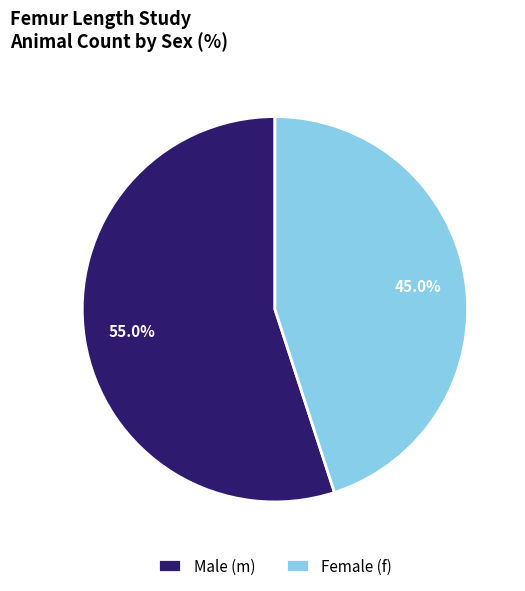

What percentage is NOT represented by Male (m)?

45.0%